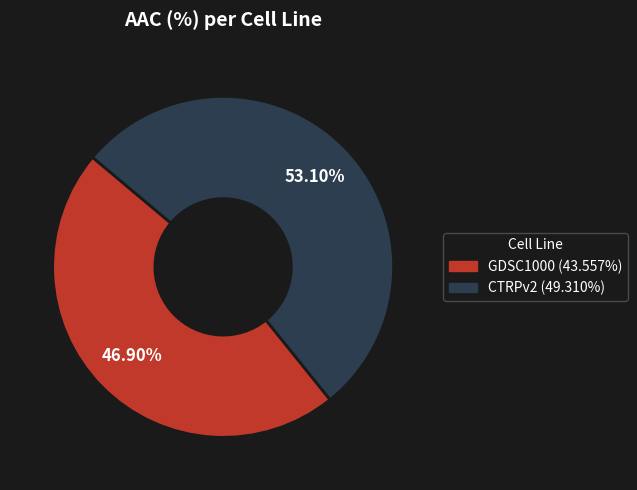

Which slice is the largest?

CTRPv2